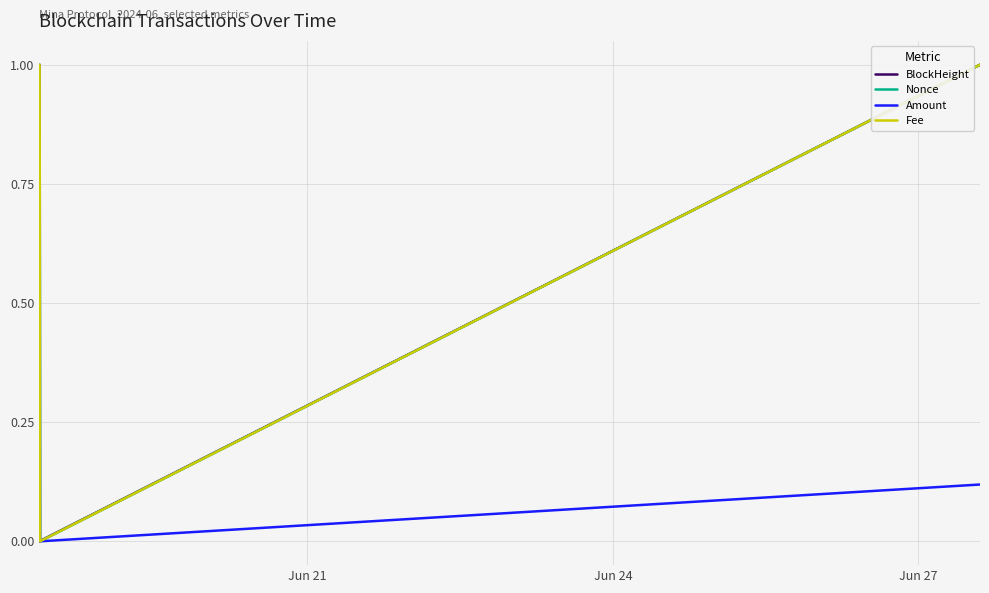

Rank the series by their average value, from highest to lowest.

Fee, Nonce, Amount, BlockHeight